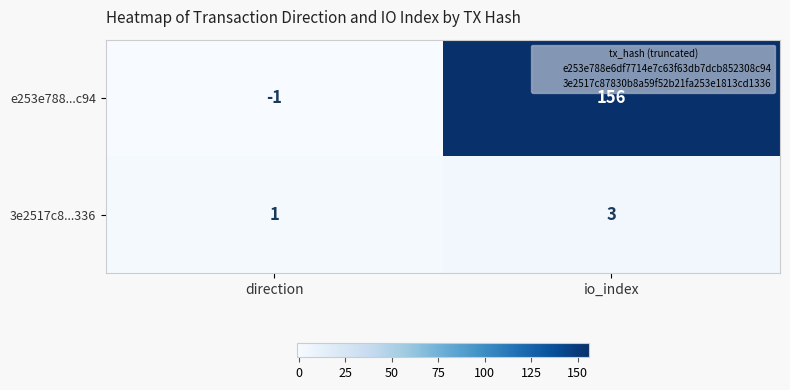

What value does the e253e788...c94 series have at io_index, to the nearest 50?

150